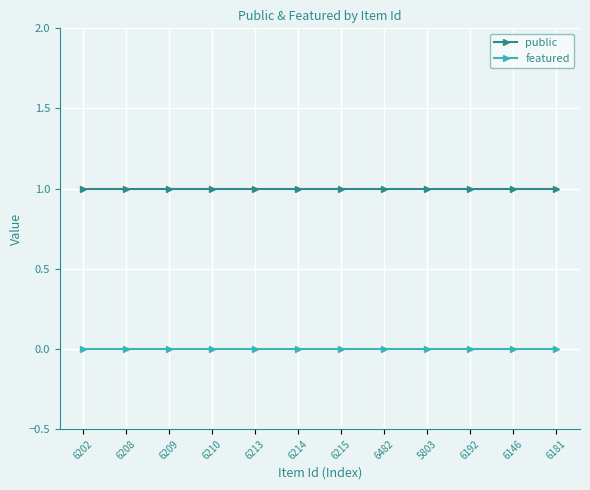

What are all the series names shown in the legend?

public, featured